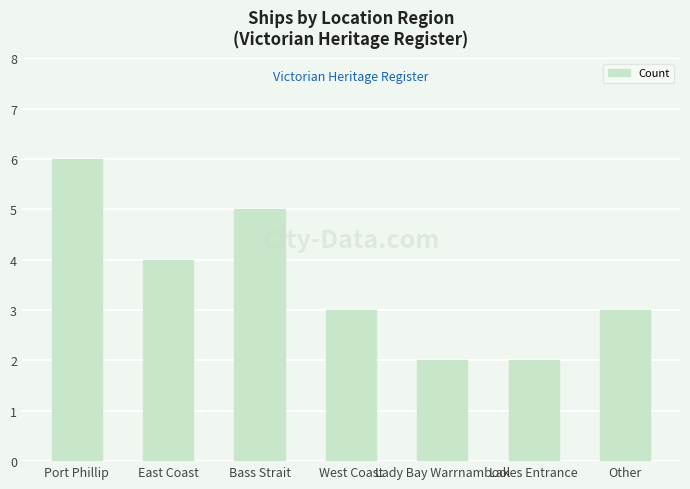

At which category does the chart reach its peak across all series?

Port Phillip